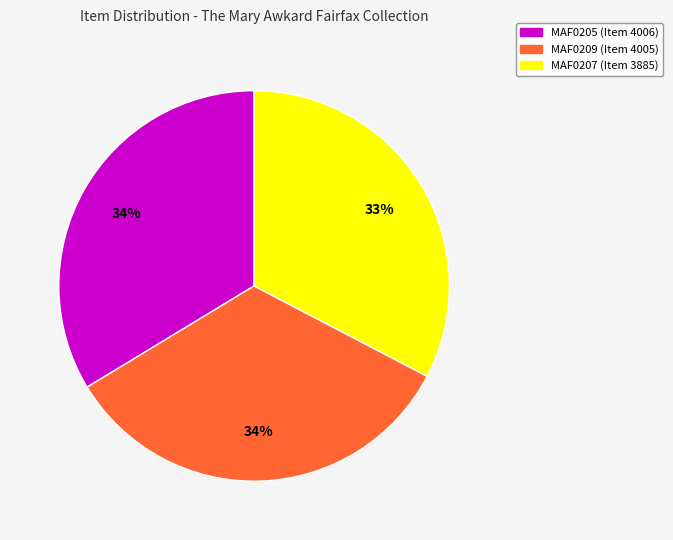

To the nearest percent, what is the average slice percentage?

33%